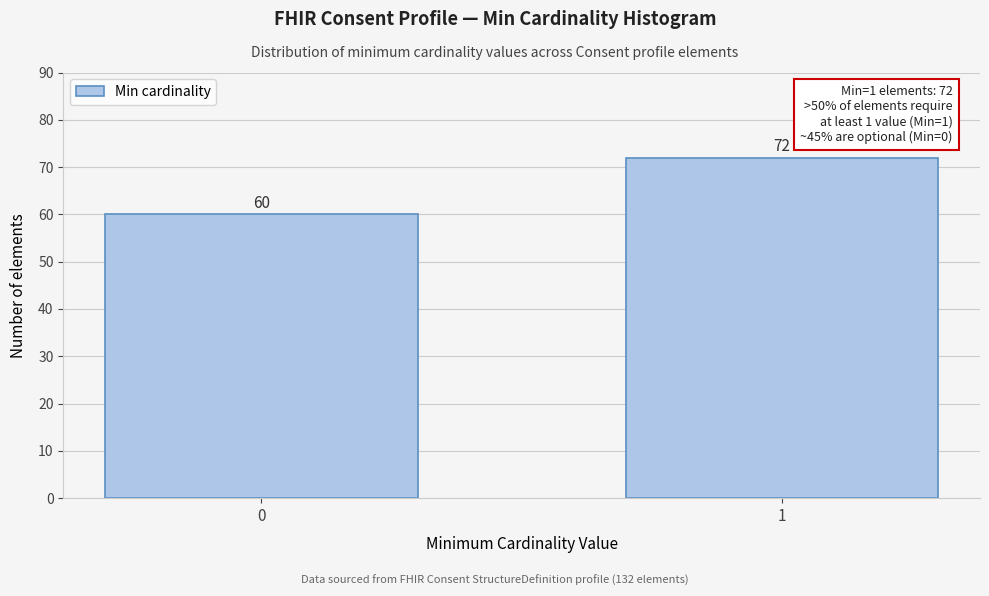

Reading left to right, transcribe all the data shown in this chart.

0=60	1=72